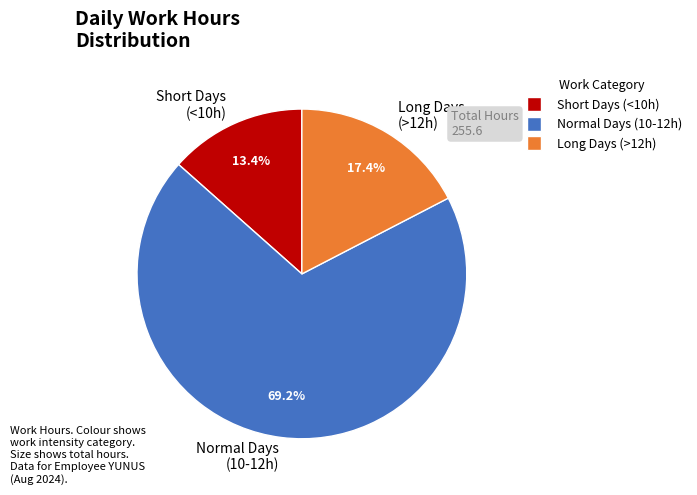

Which slice represents more than half of the pie?

Normal Days (10-12h)